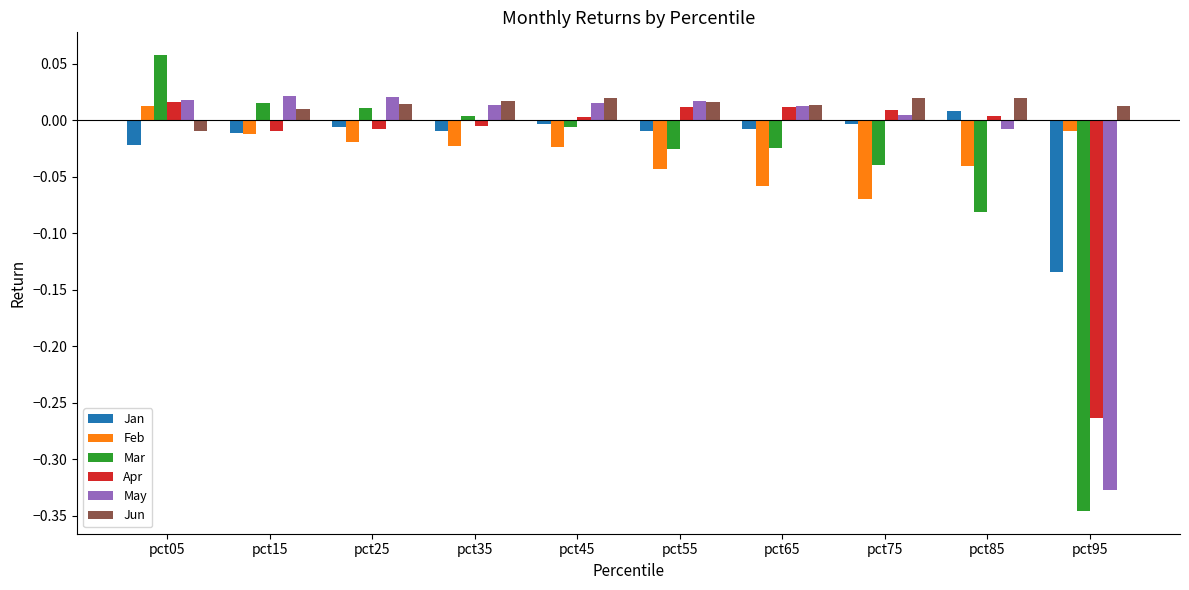

At which category is the sum across all series the highest?

pct05